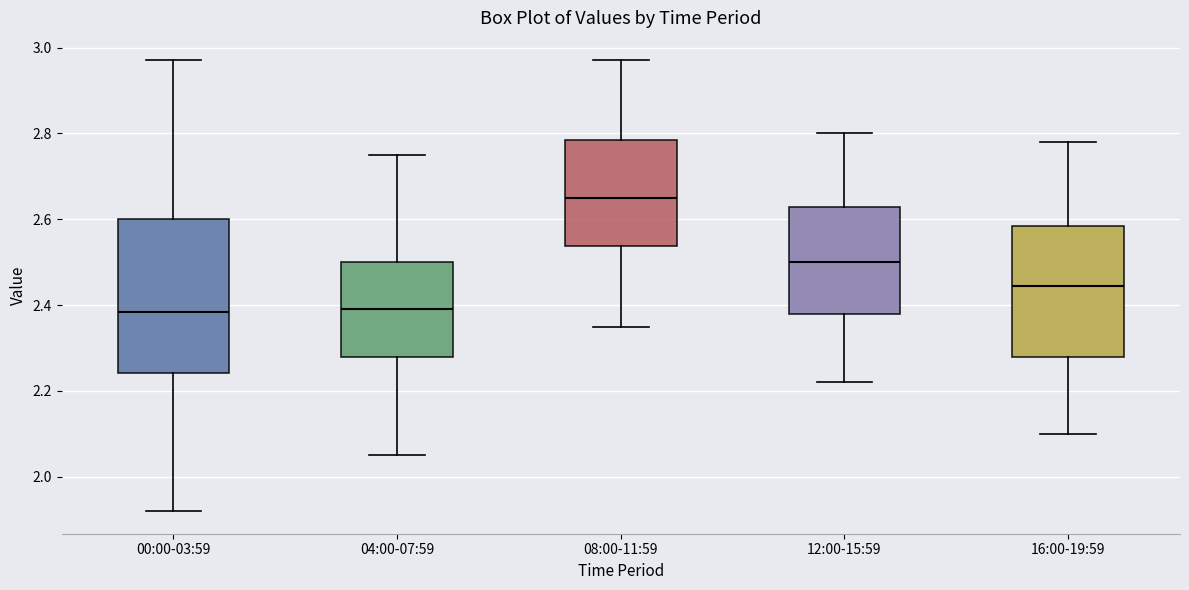

Which box has the highest median line?

08:00-11:59